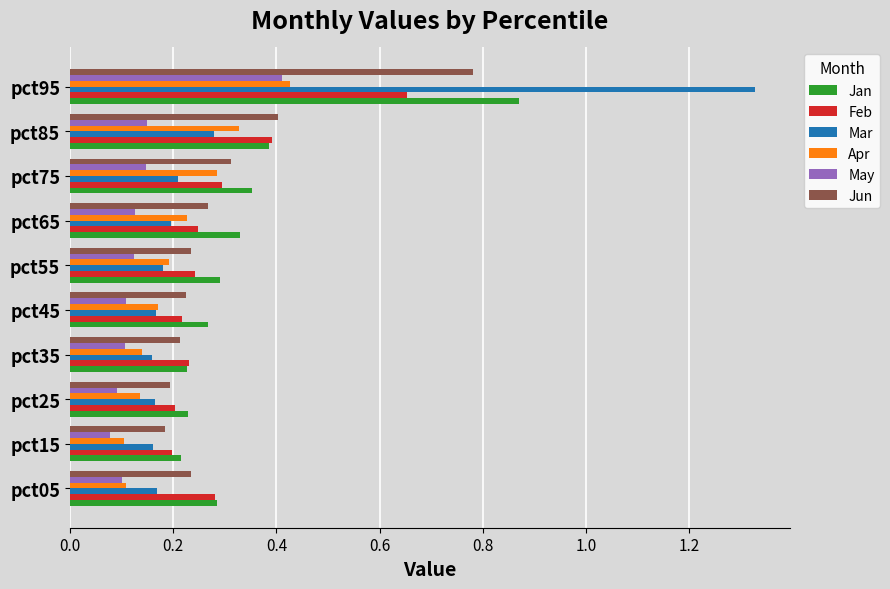

Which category has the highest value across all series?

pct95